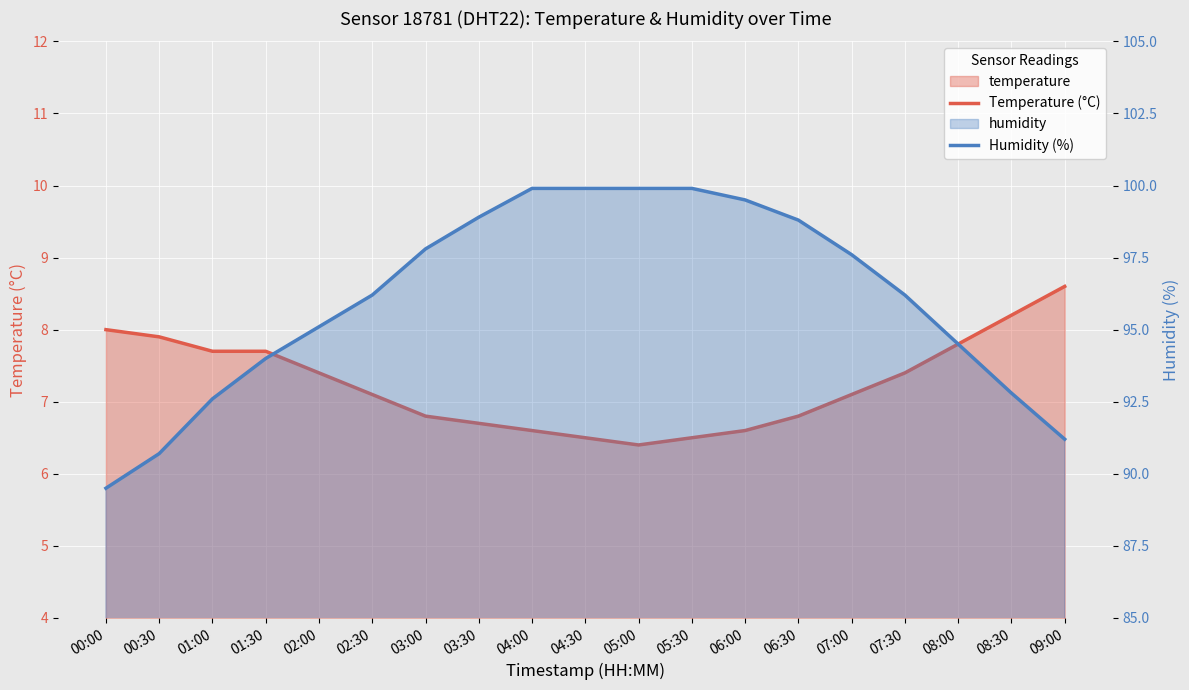

What is the lowest value of the Temperature (°C) series?

6.4